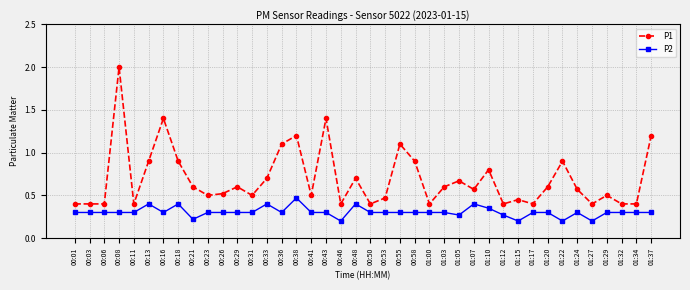

What is the sum of all P2 values?

12.2